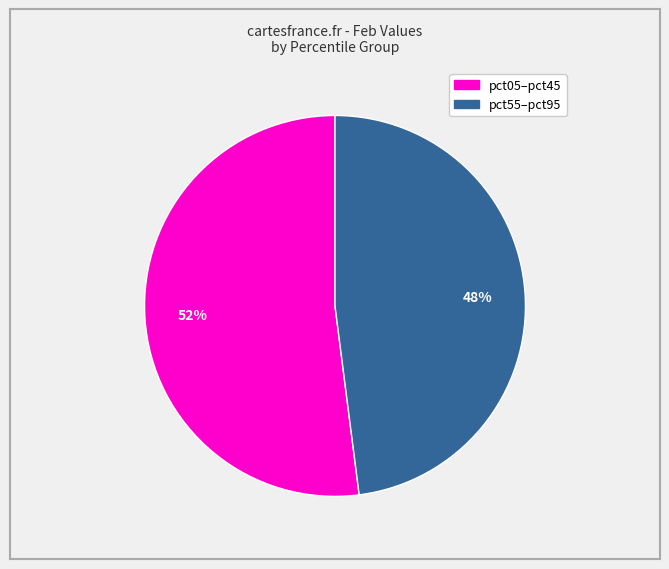

To the nearest percent, what is the difference between the largest and smallest slice percentages?

4%